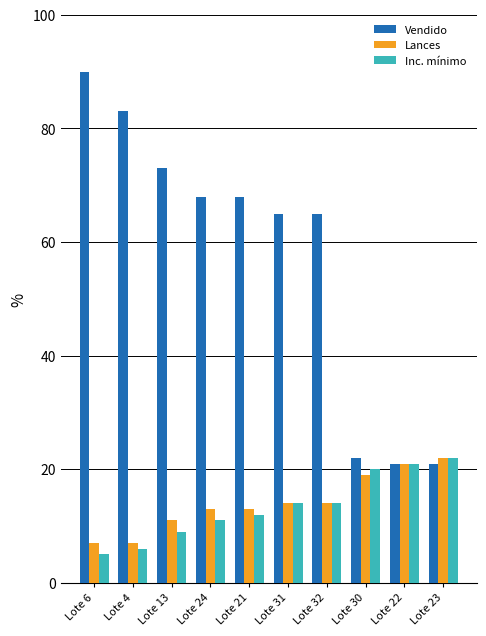

Are the bars horizontal?

No